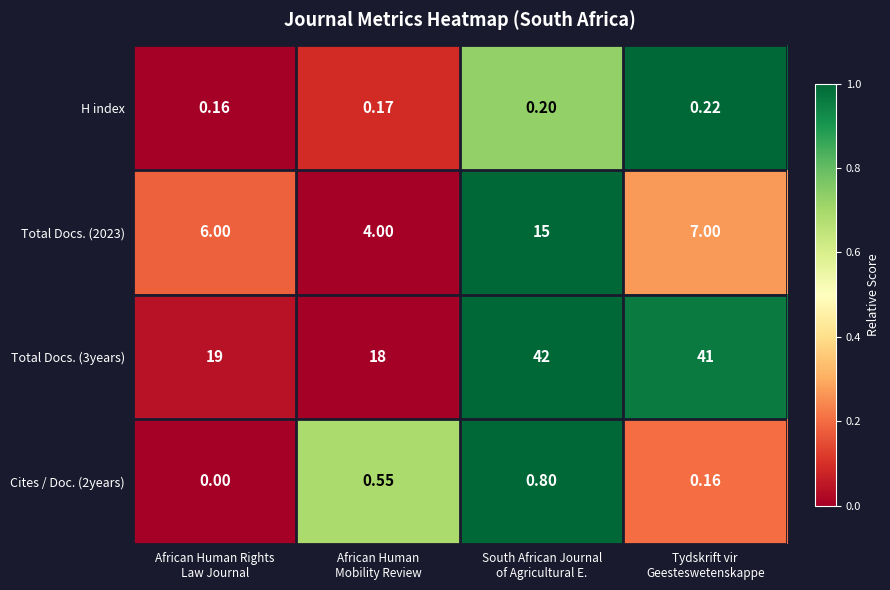

How many categories are shown in the chart?

4